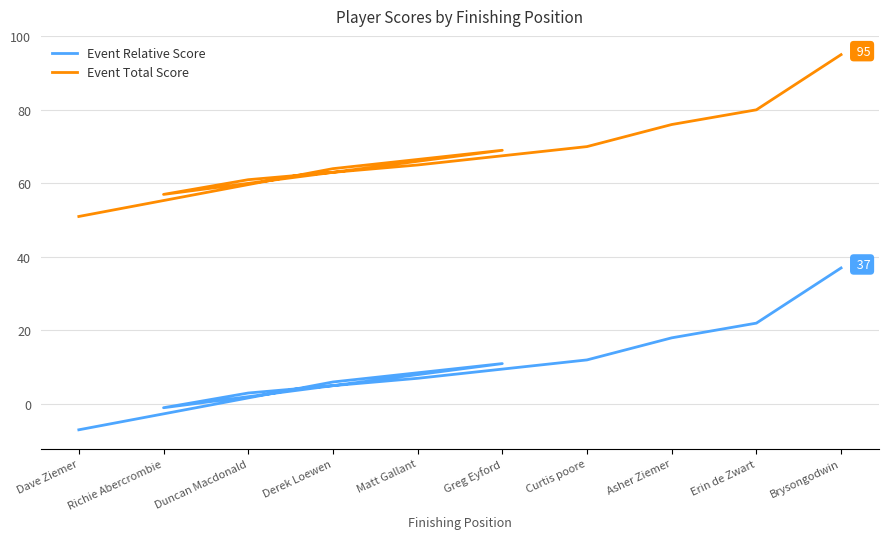

What is the approximate value of Event Relative Score at Brysongodwin, to the nearest 5?

35